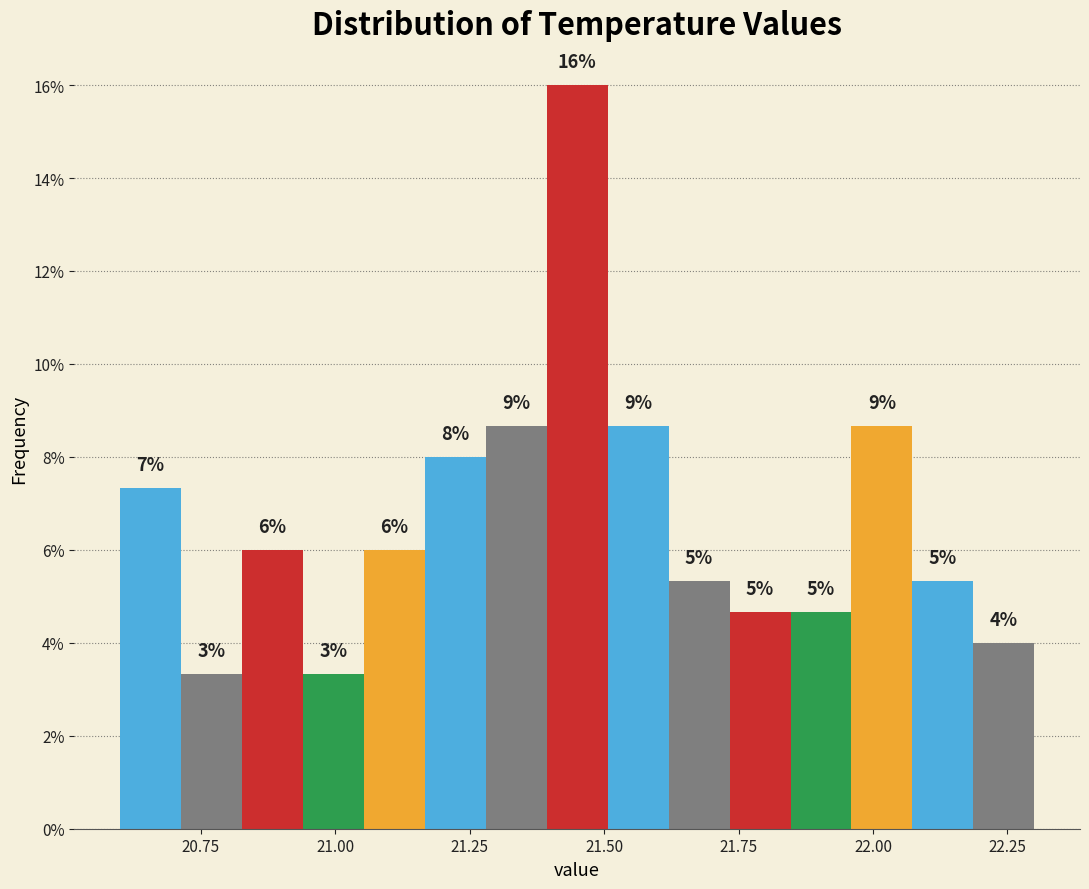

Around what value on the x-axis is the tallest bar? Give the approximate position of its centre, as read against the axis.

21.45